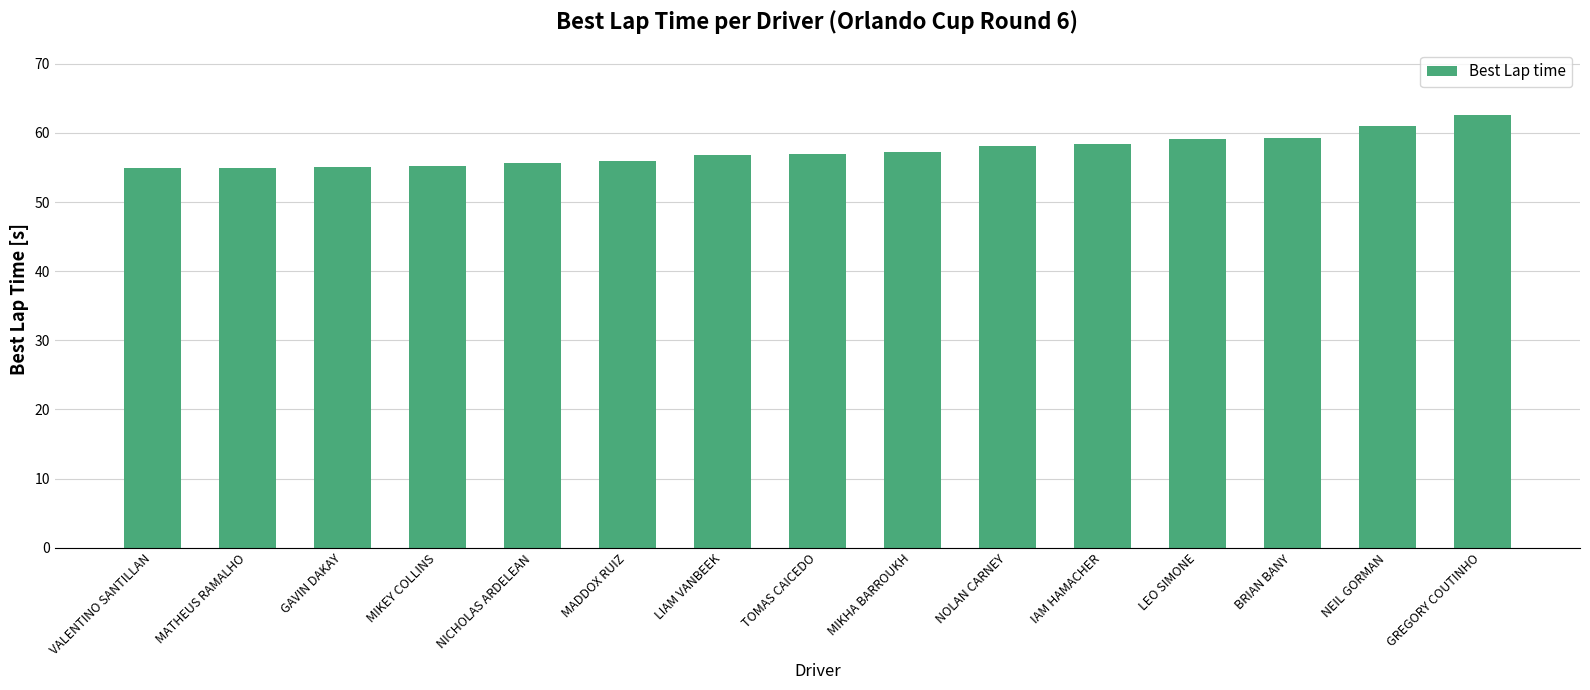

The value at LIAM VANBEEK is 79.1. True or false?

False